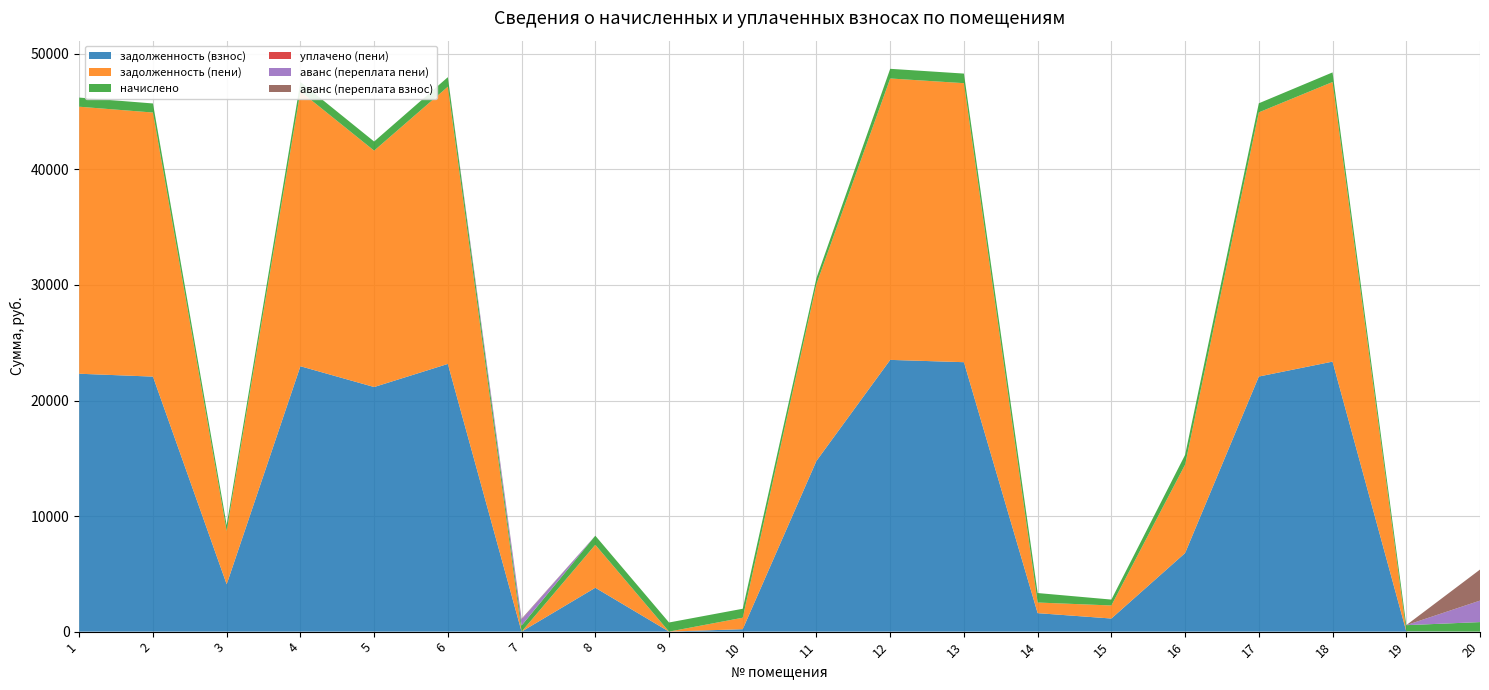

Reading left to right, transcribe all the data shown in this chart.

задолженность (взнос): 22319.2	22070.0	4097.7	22968.7	21169.3	23168.5	0.0	3796.8	1.9	212.4	14779.8	23518.0	23318.4	1599.4	1134.7	6800.4	22077.4	23368.1	28.3	0.0
задолженность (пени): 23109.5	22855.0	4609.2	23785.7	20457.9	23992.6	0.0	3718.6	0.4	990.3	15305.5	24354.5	24147.8	919.9	1129.4	7649.3	22862.4	24199.3	5.5	0.0
начислено: 790.3	785.0	511.5	817.0	788.5	824.1	525.7	786.8	788.5	777.9	525.7	836.5	829.4	820.5	509.7	848.9	785.0	831.2	525.7	825.8
уплачено (пени): 0.0	0.0	0.0	0.0	0.0	0.0	0.0	0.0	0.0	0.0	0.0	0.0	0.0	0.0	0.0	0.0	0.0	0.0	0.0	0.0
аванс (переплата пени): 0.0	0.0	0.0	0.0	0.0	0.0	529.0	0.0	0.0	0.0	0.0	0.0	0.0	0.0	0.0	0.0	0.0	0.0	0.0	1859.6
аванс (переплата взнос): 0.0	0.0	0.0	0.0	0.0	0.0	55.7	0.0	0.0	0.0	0.0	0.0	0.0	0.0	0.0	0.0	0.0	0.0	0.0	2685.4